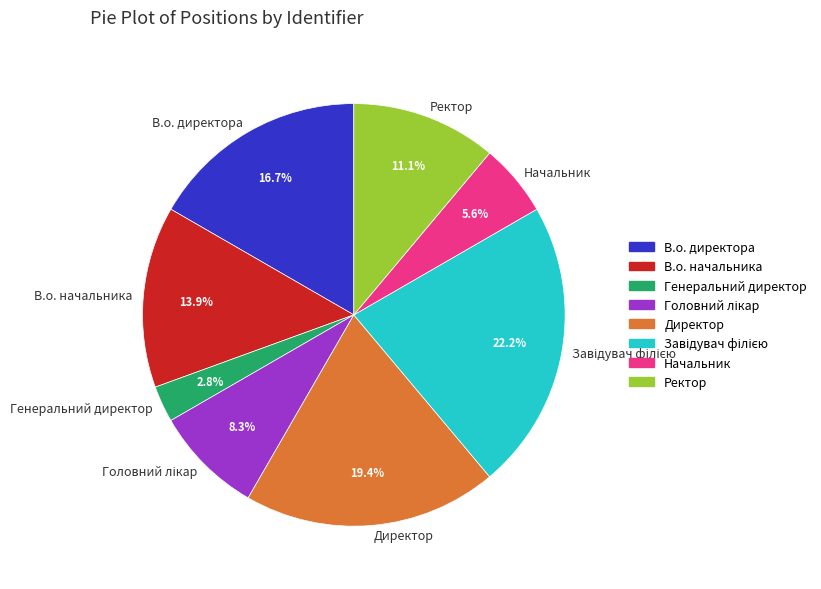

Between Ректор and В.о. директора, which is larger?

В.о. директора